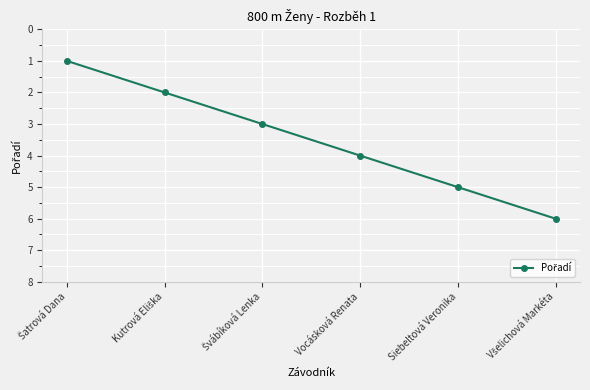

What is the maximum value shown in the chart?

6